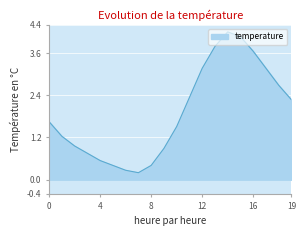

What is the greatest value displayed?

4.2